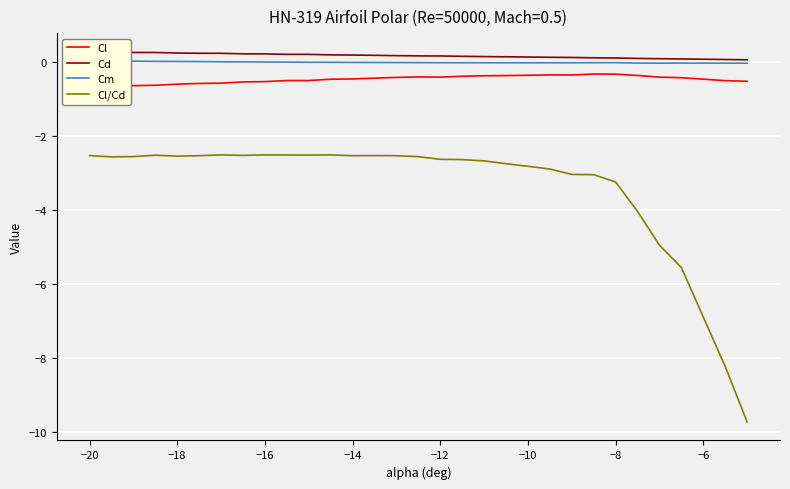

Is it true that Cl/Cd equals -1.5 at −12?

False